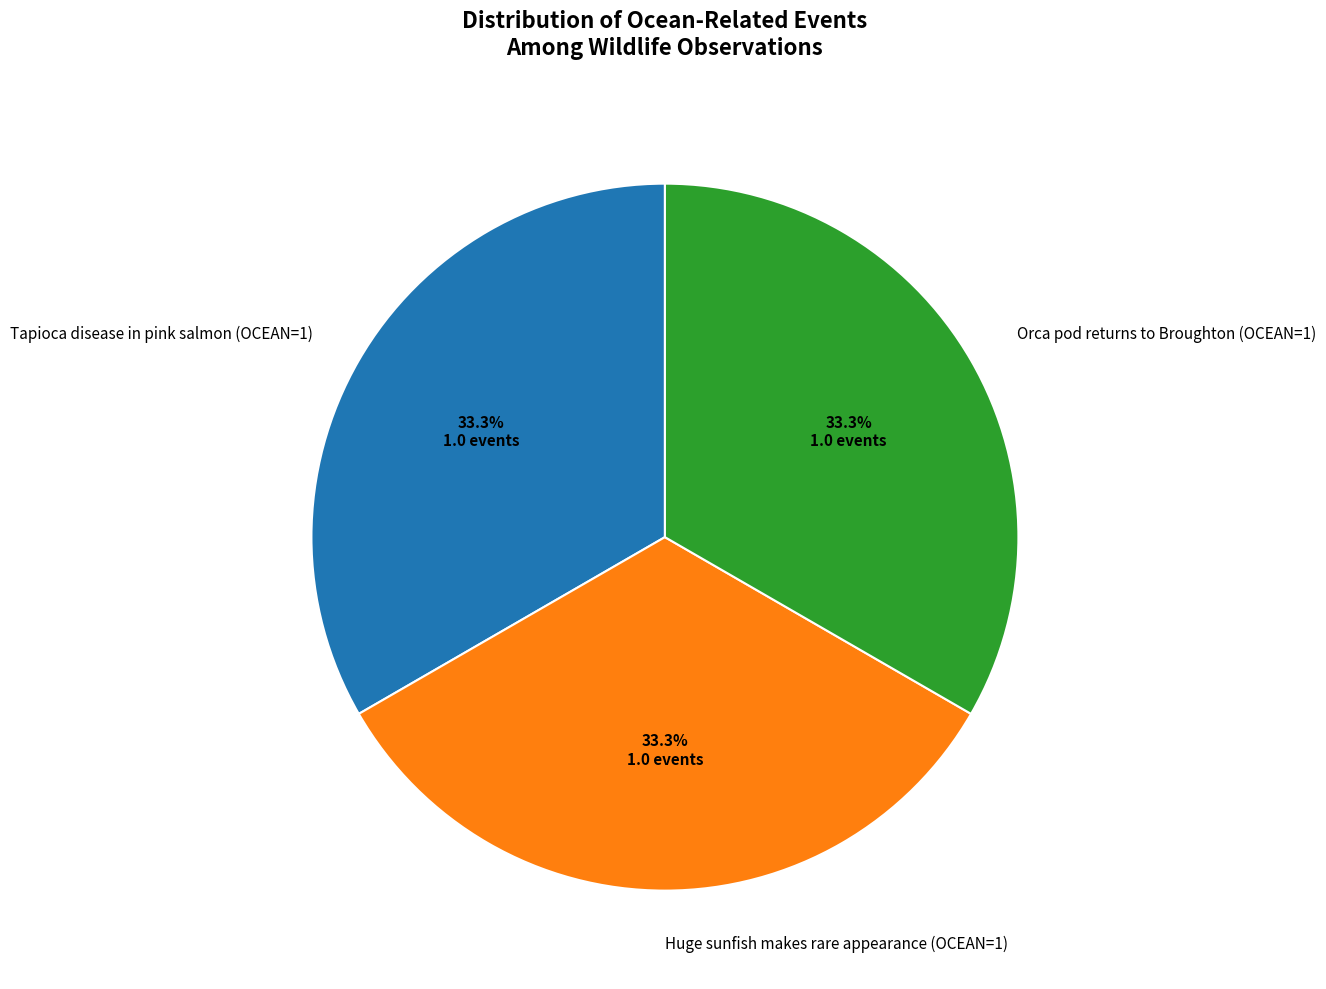

To the nearest percent, what percentage of the pie is Huge sunfish makes rare appearance (OCEAN=1)?

33%